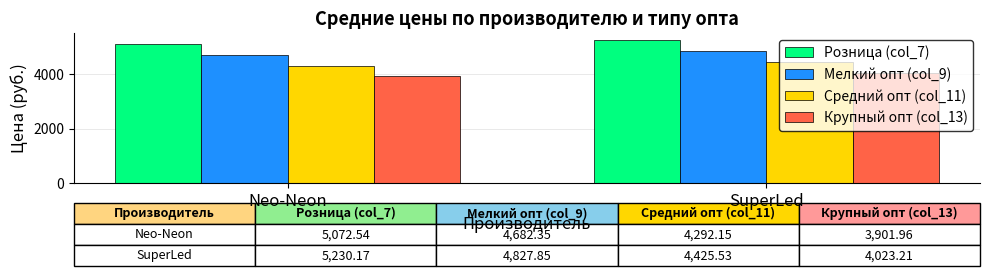

Which series changed the most between Neo-Neon and SuperLed?

Розница (col_7)